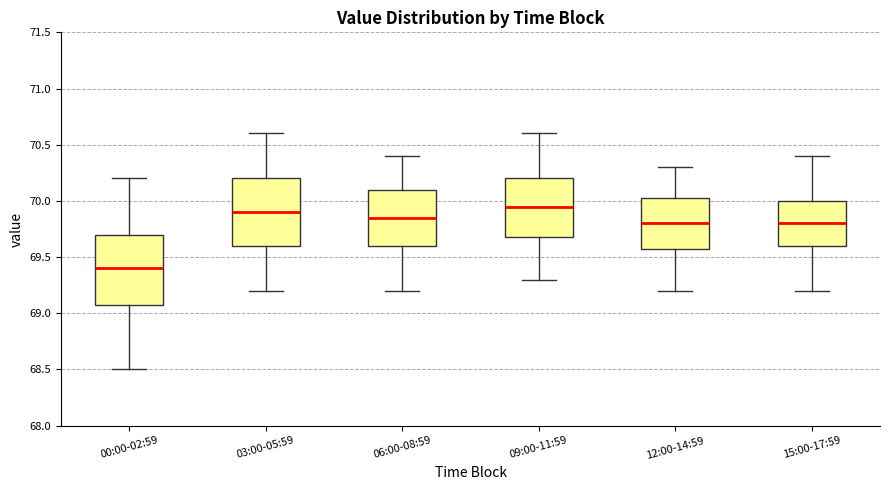

Reading left to right, read every box against the y-axis: the position of its median line, the range the box covers, and the ends of its whiskers. The values are not printed on the chart, so give them approximately, as read against the axis.

00:00-02:59: median 69.40, box 69.10 to 69.70, whiskers 68.50 to 70.20
03:00-05:59: median 69.90, box 69.60 to 70.20, whiskers 69.20 to 70.60
06:00-08:59: median 69.85, box 69.60 to 70.10, whiskers 69.20 to 70.40
09:00-11:59: median 69.95, box 69.70 to 70.20, whiskers 69.30 to 70.60
12:00-14:59: median 69.80, box 69.60 to 70.05, whiskers 69.20 to 70.30
15:00-17:59: median 69.80, box 69.60 to 70.00, whiskers 69.20 to 70.40